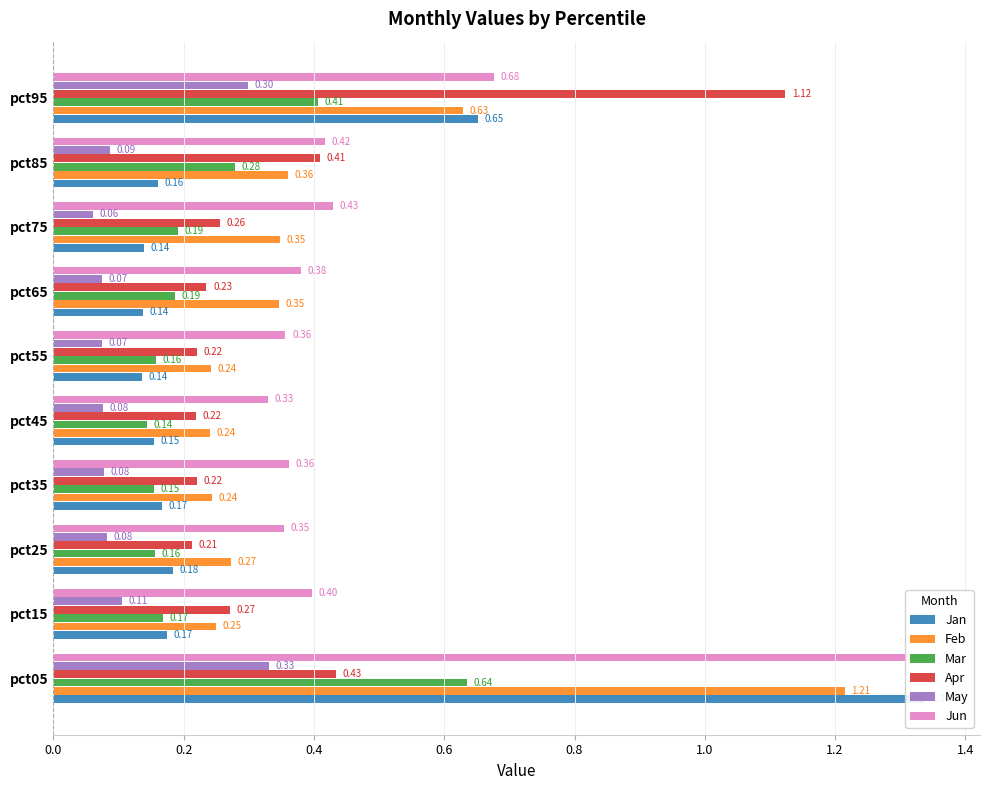

How many groups of bars are there?

10